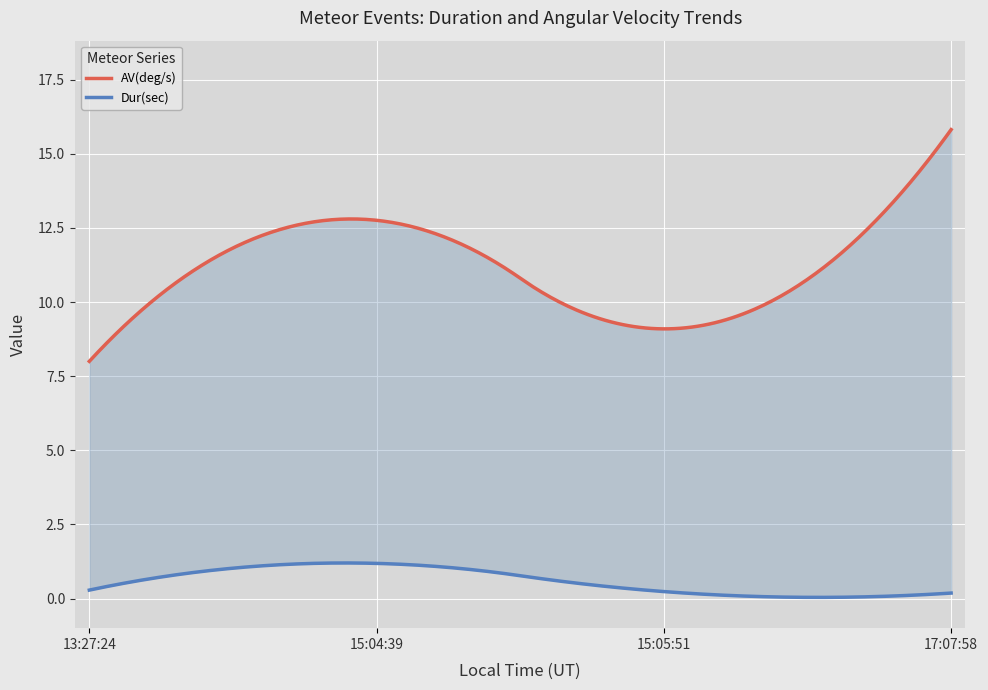

Reading right to left, transcribe all the data shown in this chart.

Dur(sec): 20150604_020758=0.2	20150604_000551=0.2	20150604_000439=1.2	20150603_222724=0.3
AV(deg/s): 20150604_020758=15.8	20150604_000551=9.1	20150604_000439=12.8	20150603_222724=8.0